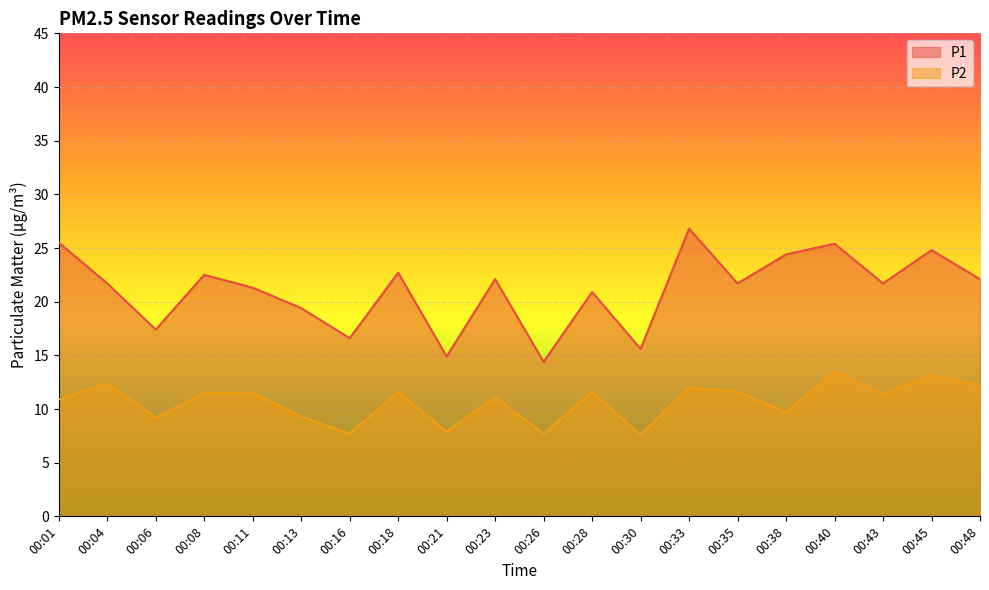

How many lines are shown in the chart?

2